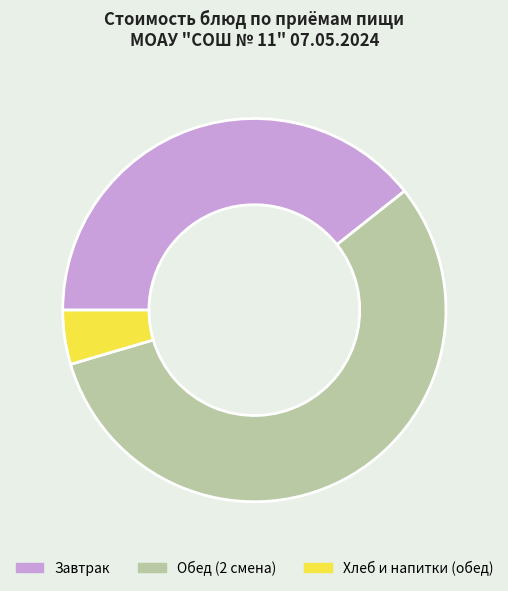

How many slices are in this pie chart?

3